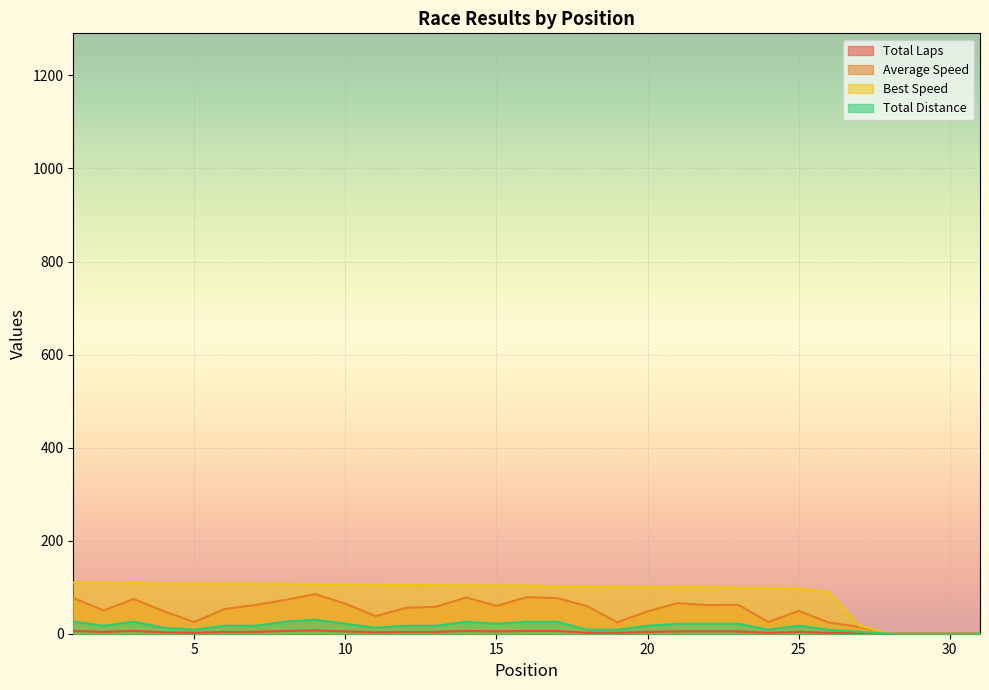

Reading left to right, what are all the values shown in this chart?

Total Laps: 1=6.0	2=4.0	3=6.0	4=3.0	5=2.0	6=4.0	7=4.0	8=6.0	9=7.0	10=5.0	11=3.0	12=4.0	13=4.0	14=6.0	15=5.0	16=6.0	17=6.0	18=2.0	19=2.0	20=4.0	21=5.0	22=5.0	23=5.0	24=2.0	25=4.0	26=2.0	27=1.0	28=0.0	29=0.0	30=0.0	31=0.0
Best Speed: 1=110.2	2=109.8	3=108.9	4=108.3	5=107.9	6=107.9	7=107.7	8=107.4	9=105.5	10=105.2	11=105.0	12=104.6	13=104.4	14=104.1	15=103.9	16=103.9	17=102.5	18=102.1	19=101.3	20=100.9	21=100.7	22=100.3	23=98.6	24=98.5	25=97.1	26=90.0	27=17.6	28=0.0	29=0.0	30=0.0	31=0.0
Average Speed: 1=76.5	2=50.2	3=74.3	4=48.2	5=25.1	6=52.9	7=61.6	8=72.4	9=85.2	10=64.6	11=37.9	12=55.6	13=57.9	14=77.9	15=59.9	16=78.6	17=76.7	18=59.3	19=24.5	20=48.0	21=65.9	22=61.4	23=62.1	24=25.1	25=49.2	26=24.2	27=14.6	28=0.0	29=0.0	30=0.0	31=0.0
Total Distance: 1=25.8	2=17.2	3=25.8	4=12.9	5=8.6	6=17.2	7=17.2	8=25.8	9=30.1	10=21.5	11=12.9	12=17.2	13=17.2	14=25.8	15=21.5	16=25.8	17=25.8	18=8.6	19=8.6	20=17.2	21=21.5	22=21.5	23=21.5	24=8.6	25=17.2	26=8.6	27=4.3	28=0.0	29=0.0	30=0.0	31=0.0